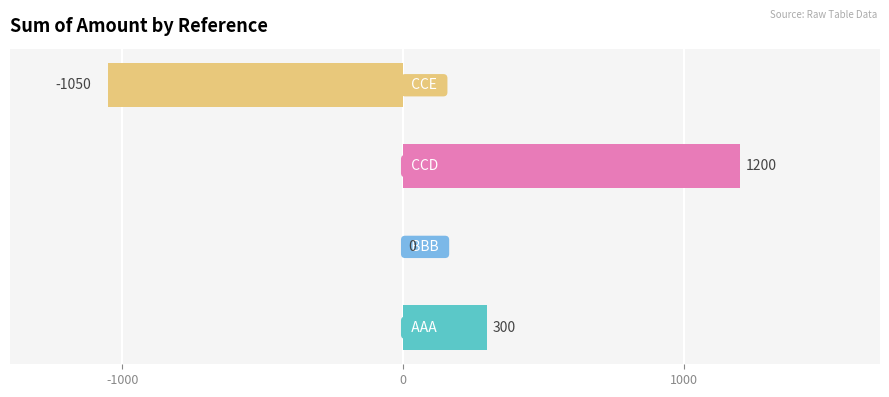

How many values are between 0 and 1200?

3